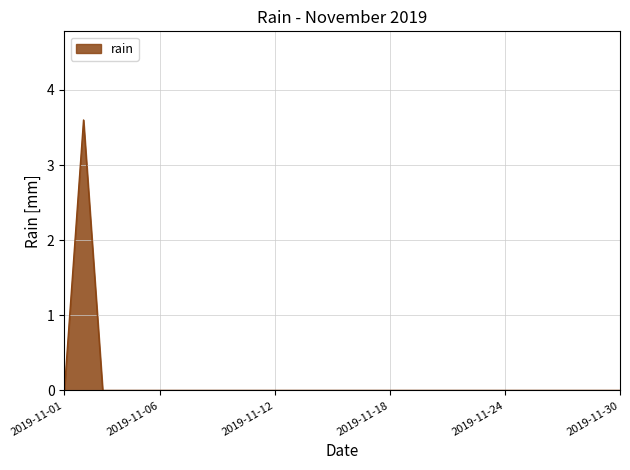

What is the difference between the maximum and minimum values?

3.6